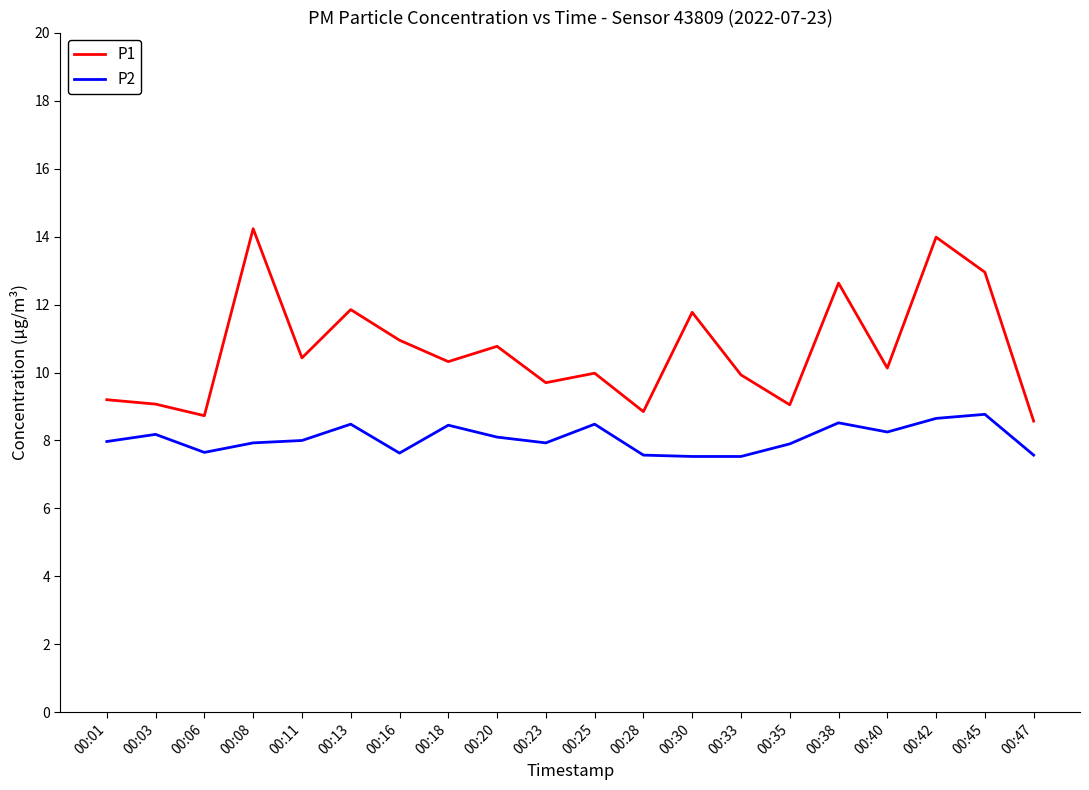

At which category is the sum across all series the highest?

00:42